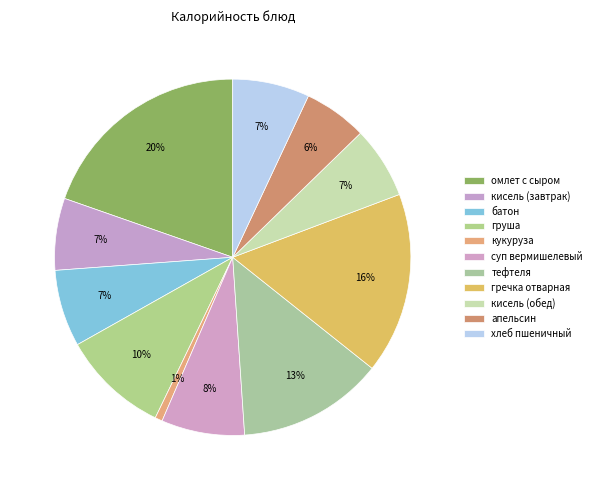

How many segments does this pie chart have?

11